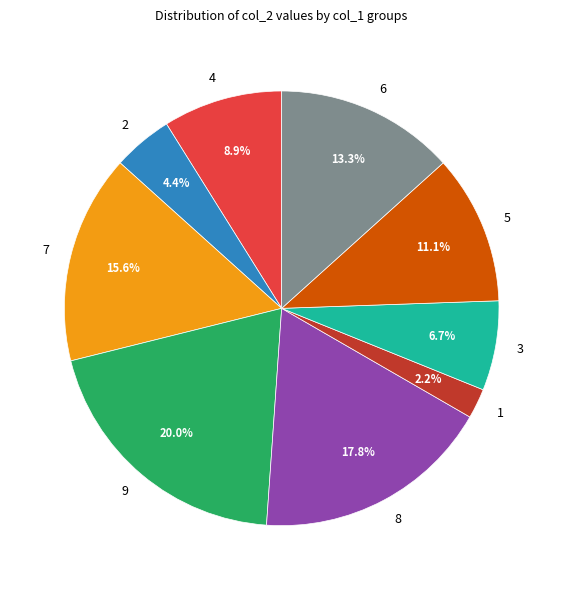

The 9 slice represents 20% of the pie. True or false?

True